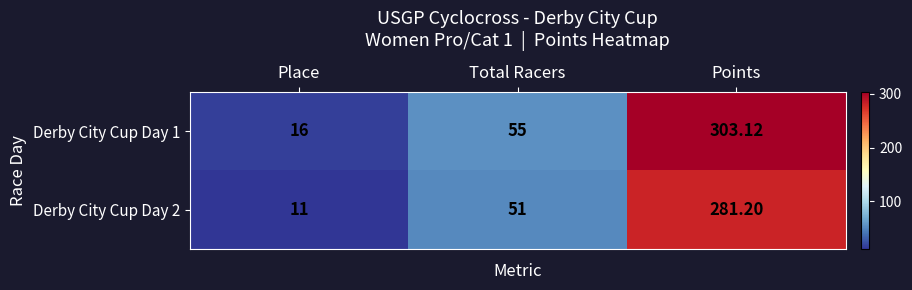

Where is Derby City Cup Day 1 nearest to the value 159?

Total Racers